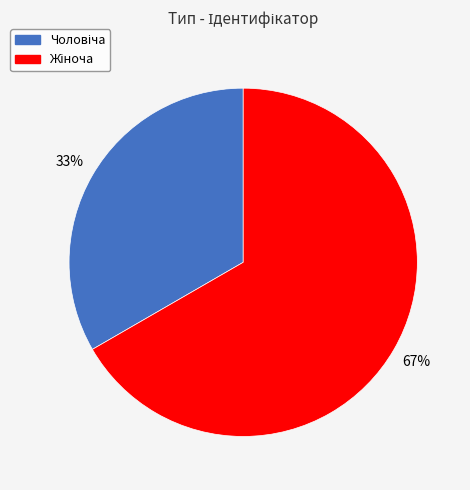

Is there a majority slice in this chart?

Yes